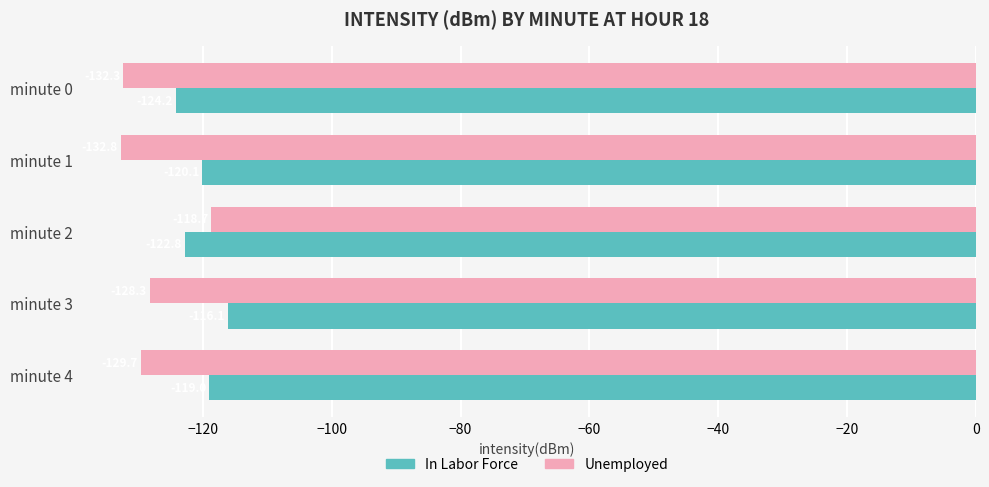

Between minute 1 and minute 4, which series saw the biggest shift?

Unemployed